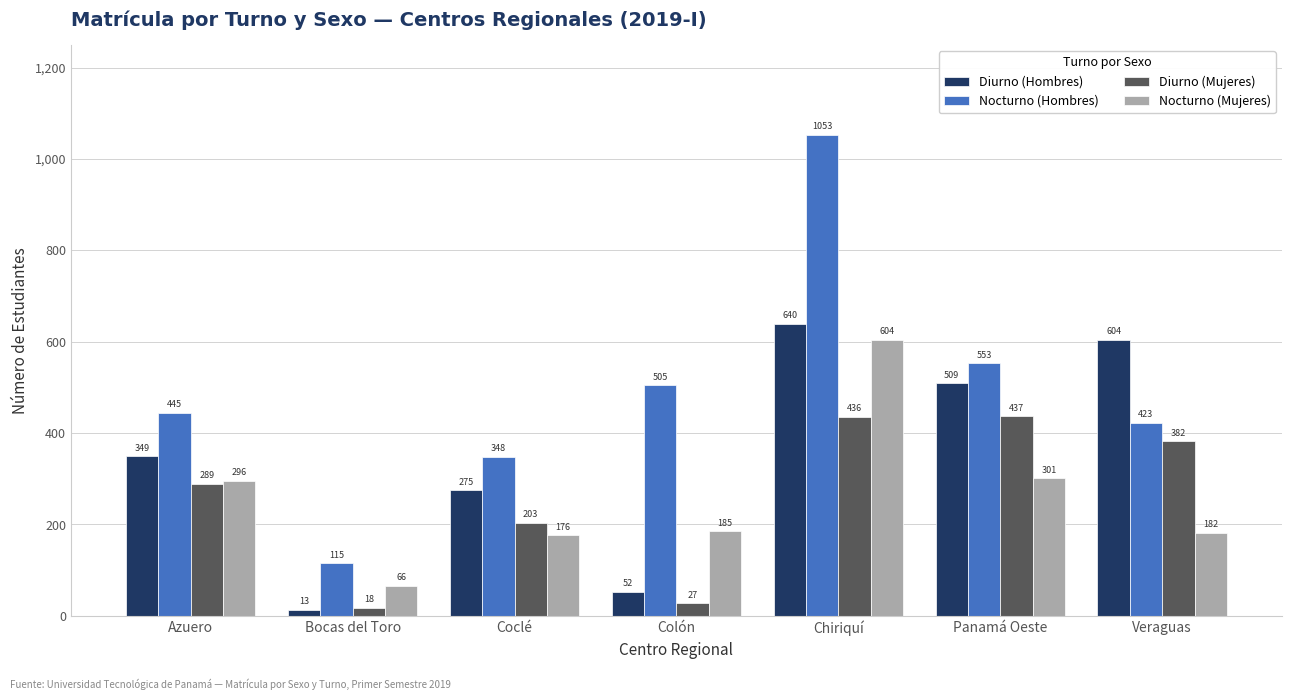

Rank the categories by Diurno (Hombres) value from highest to lowest.

Chiriquí, Veraguas, Panamá Oeste, Azuero, Coclé, Colón, Bocas del Toro